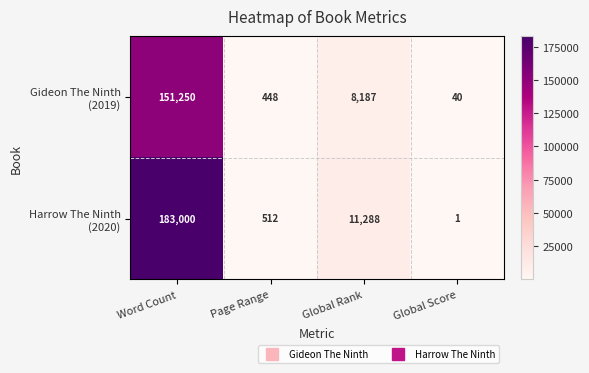

Which category has the lowest value across all series?

Global Score